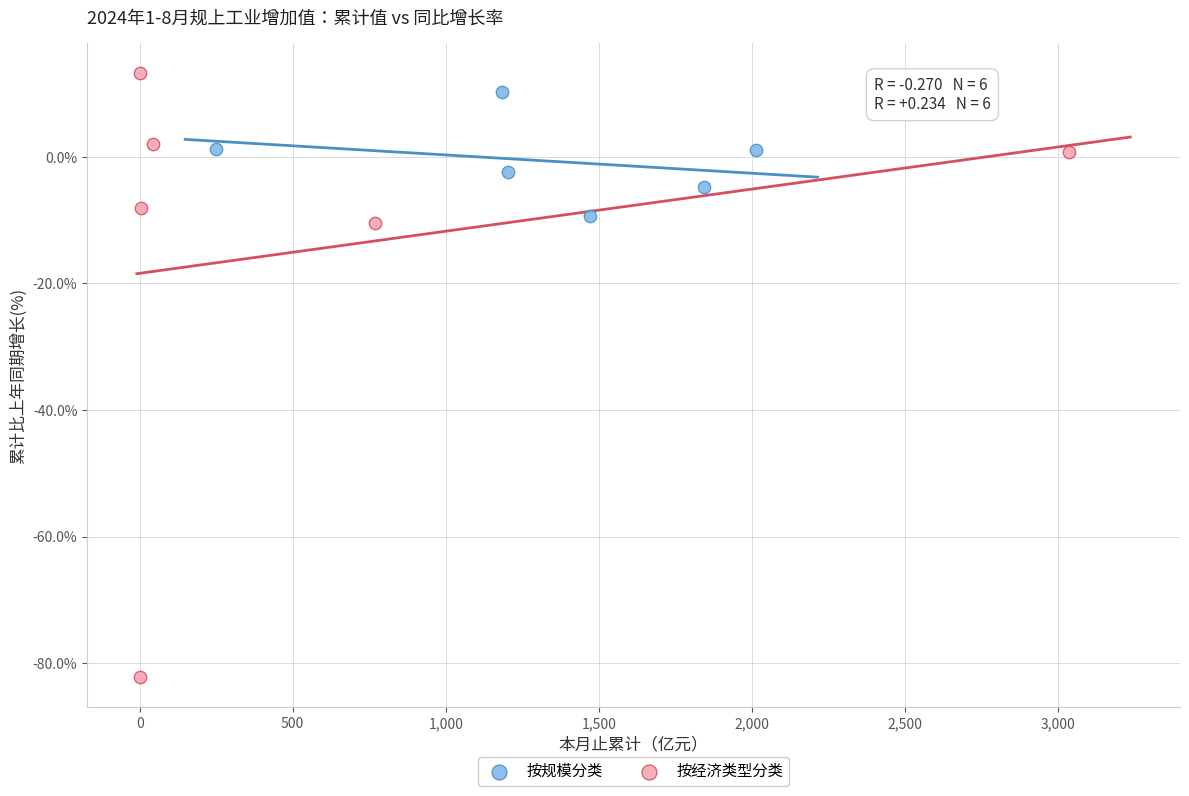

Which series reaches the minimum Y coordinate?

按经济类型分类